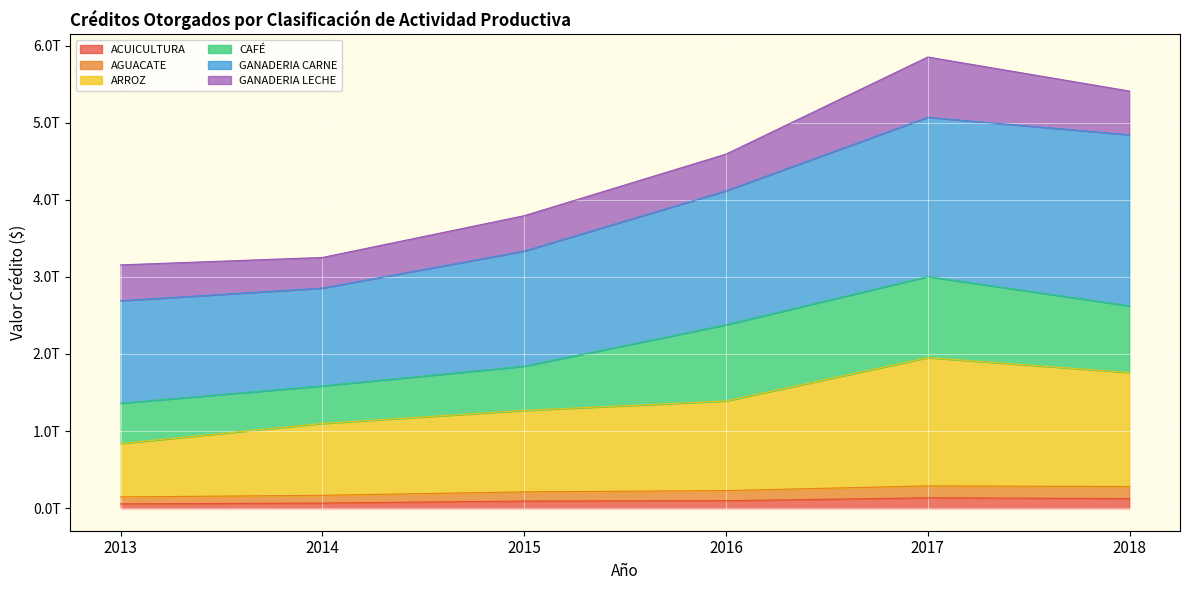

What is the difference between the ACUICULTURA values at 2014 and 2018?

0.1